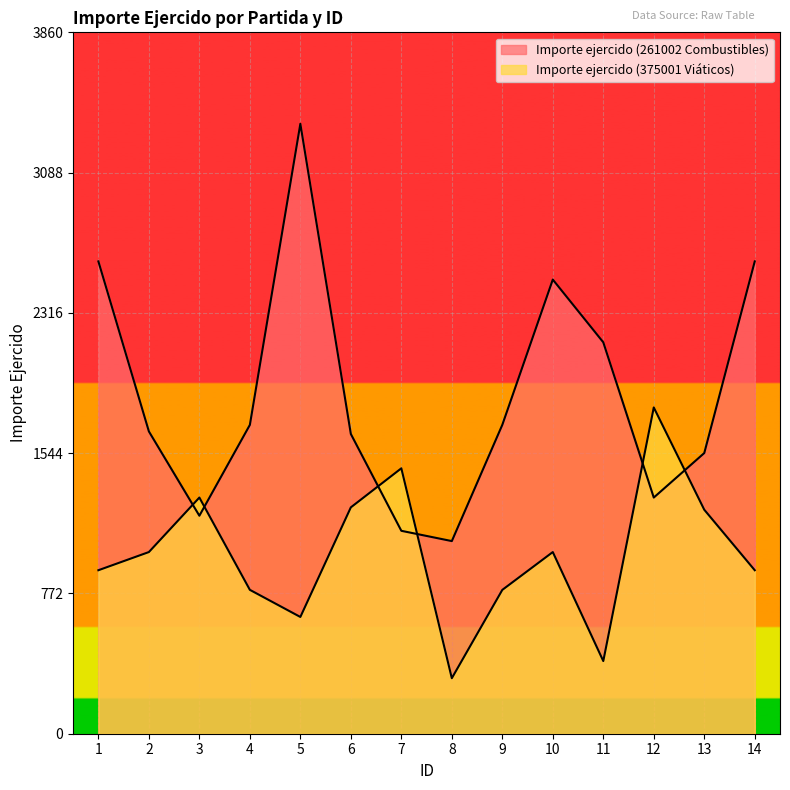

Which label corresponds to the largest value in the chart?

5